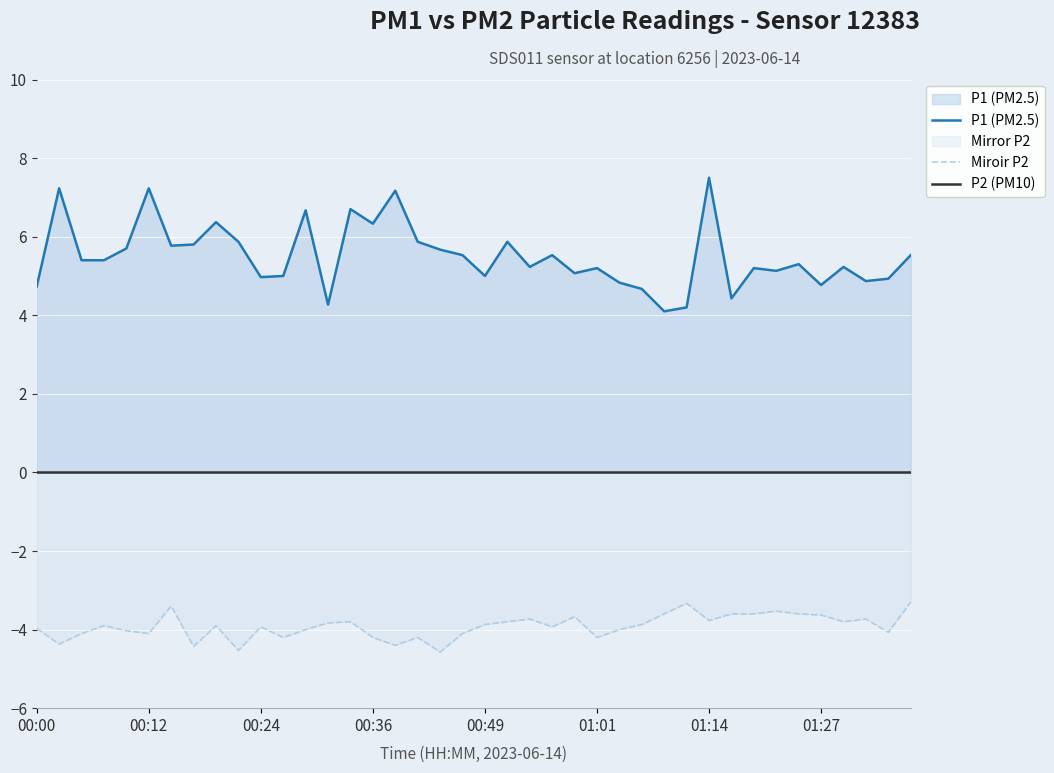

Where is the first local maximum for P1?

00:02